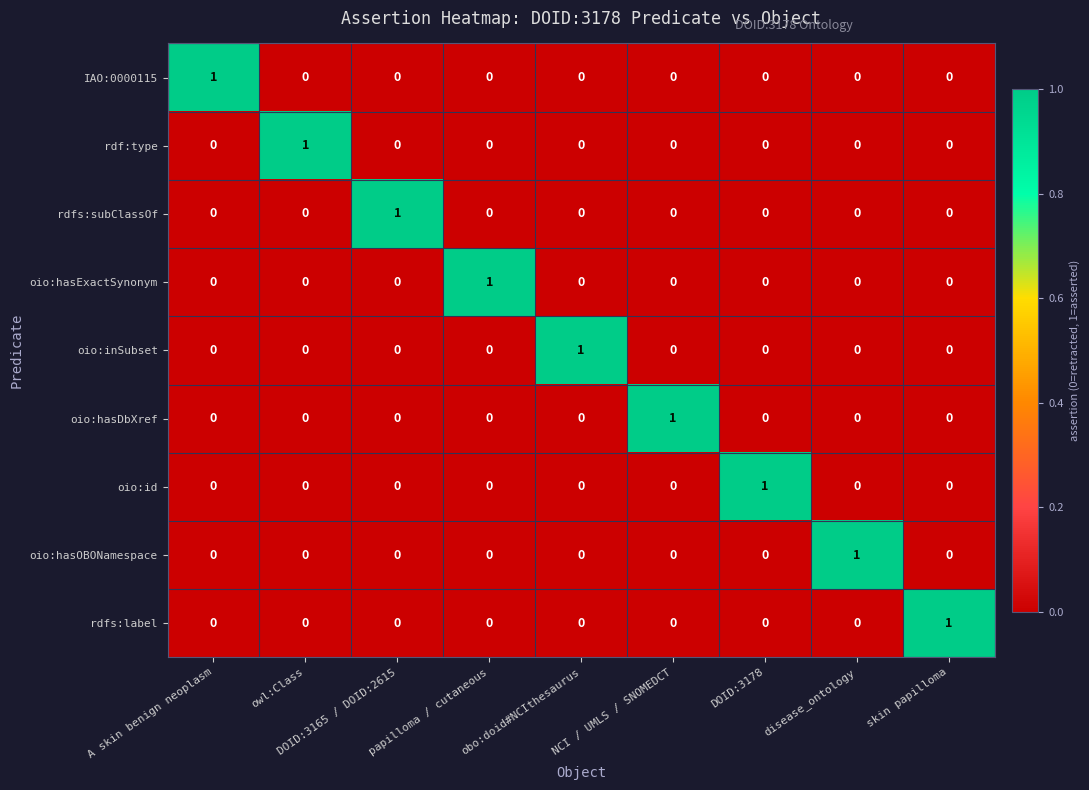

At how many categories does at least one series exceed 0?

9